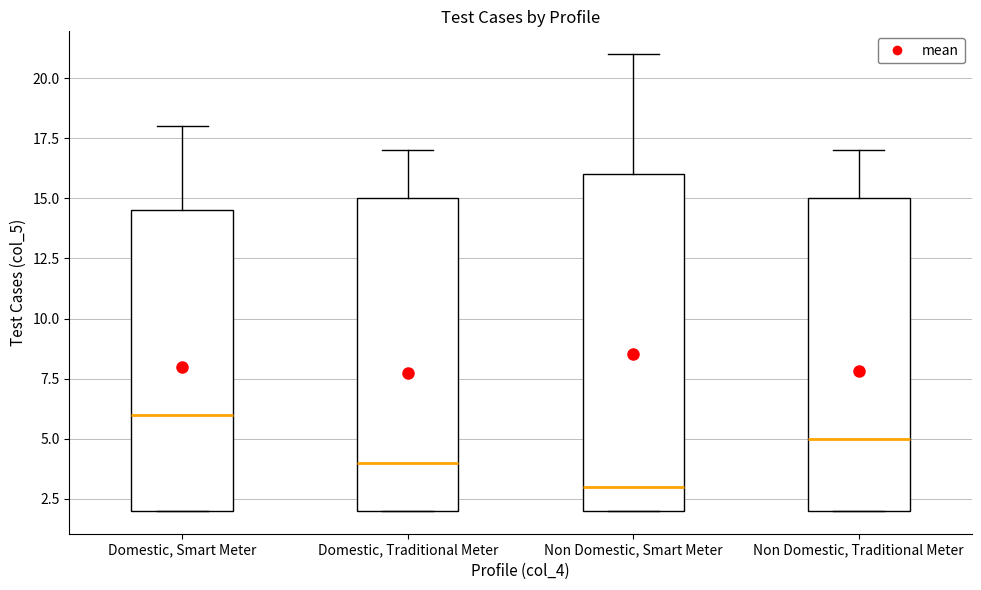

Reading left to right, transcribe this box plot: for each box, give where its median line is, the range the box spans, and where its two whiskers end, as read against the y-axis. The values are not printed on the chart, so give them approximately, as read against the axis.

Domestic, Smart Meter: median 6.0, box 2.0 to 14.5, whiskers 2.0 to 18.0
Domestic, Traditional Meter: median 4.0, box 2.0 to 15.0, whiskers 2.0 to 17.0
Non Domestic, Smart Meter: median 3.0, box 2.0 to 16.0, whiskers 2.0 to 21.0
Non Domestic, Traditional Meter: median 5.0, box 2.0 to 15.0, whiskers 2.0 to 17.0